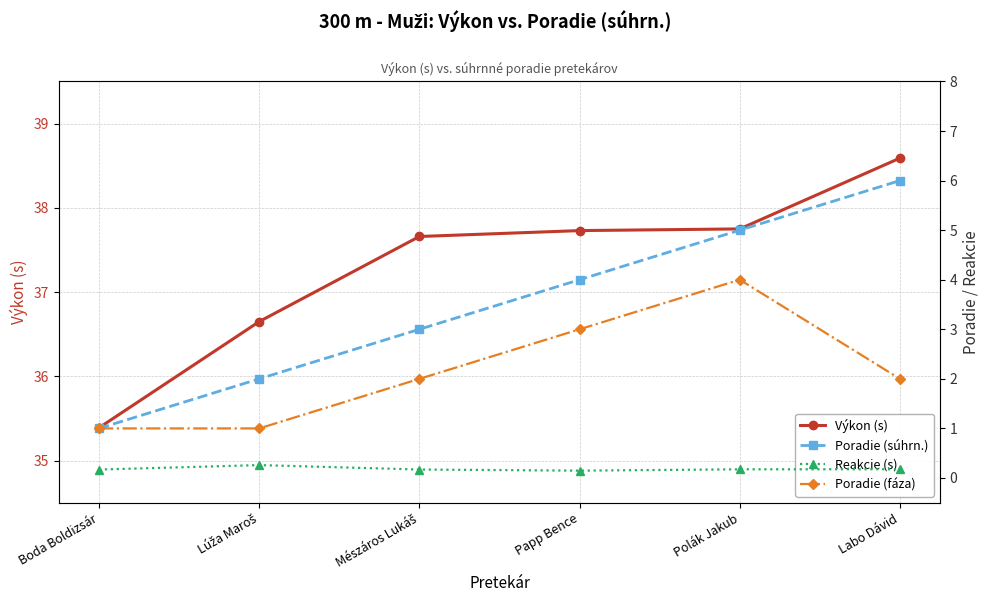

At which category is the sum across all series the highest?

Polák Jakub